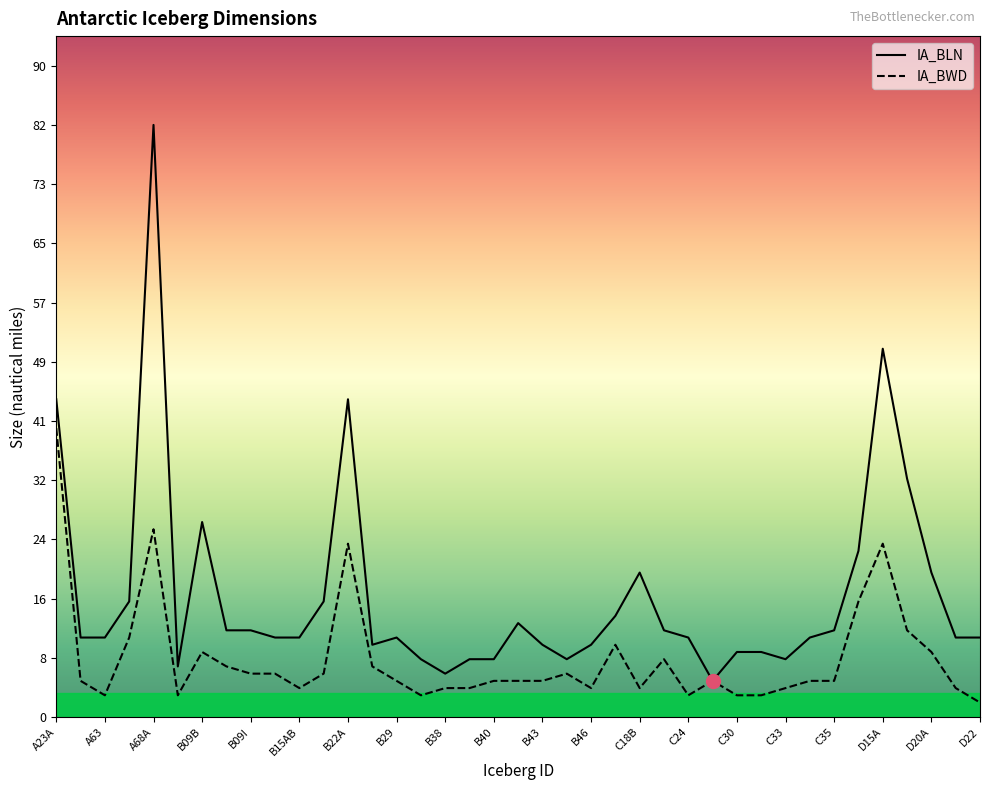

What is the sum of all IA_BWD values?

315